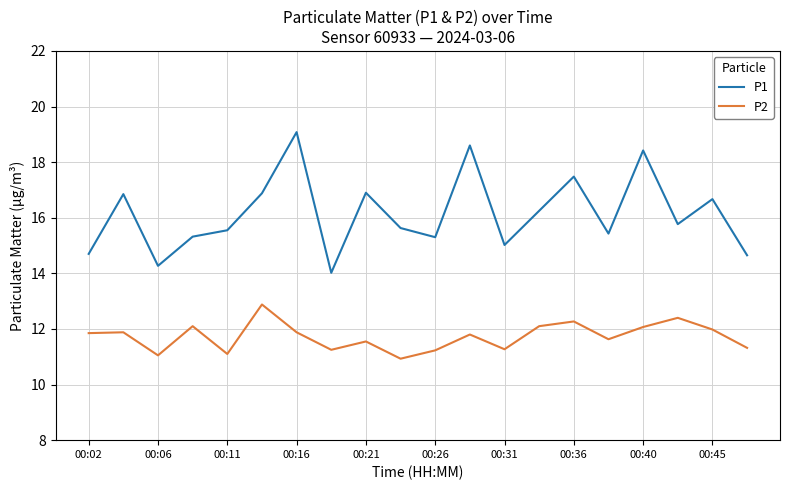

What is the highest value of the P2 series?

12.9